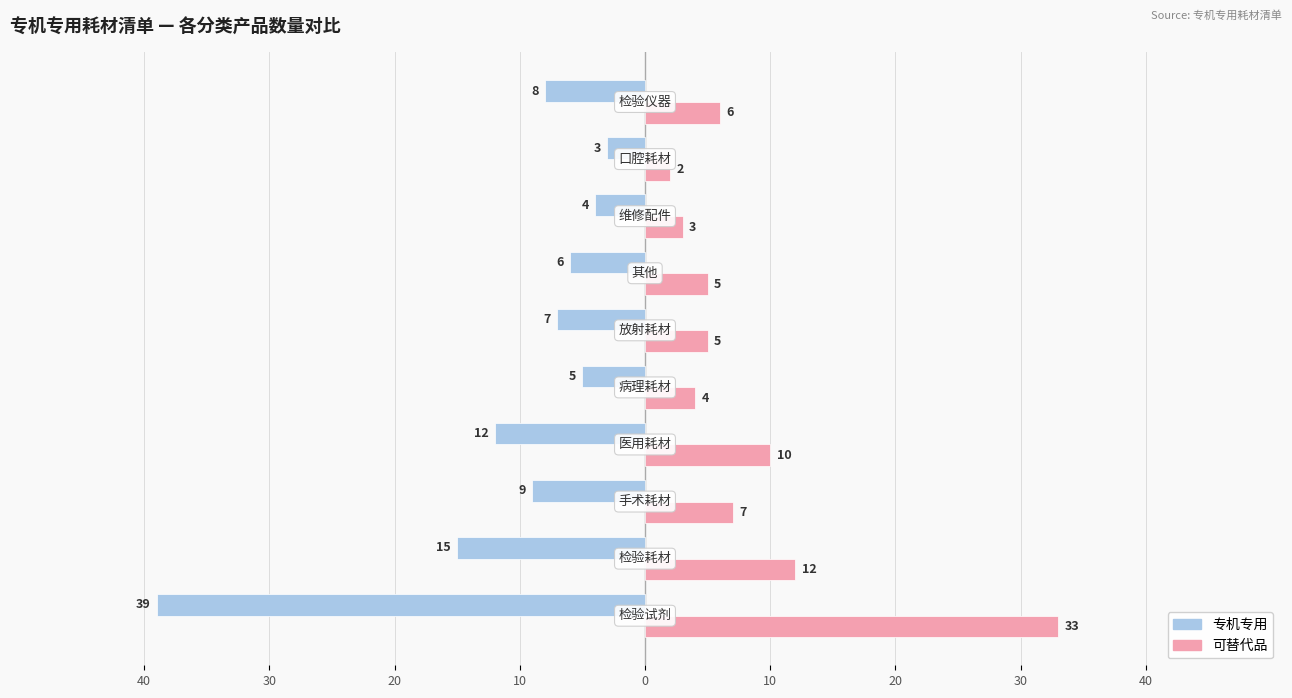

What are all the series names shown in the legend?

专机专用, 可替代品